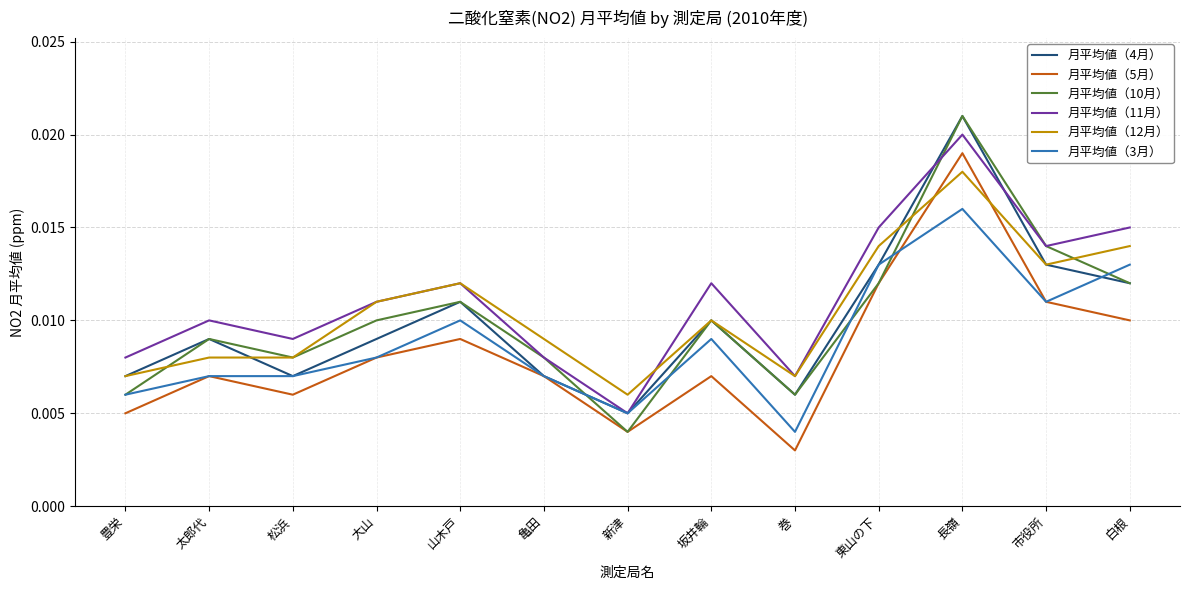

Is the value of 月平均値（5月） at 長嶺 greater than the value of 月平均値（10月） at 亀田?

Yes